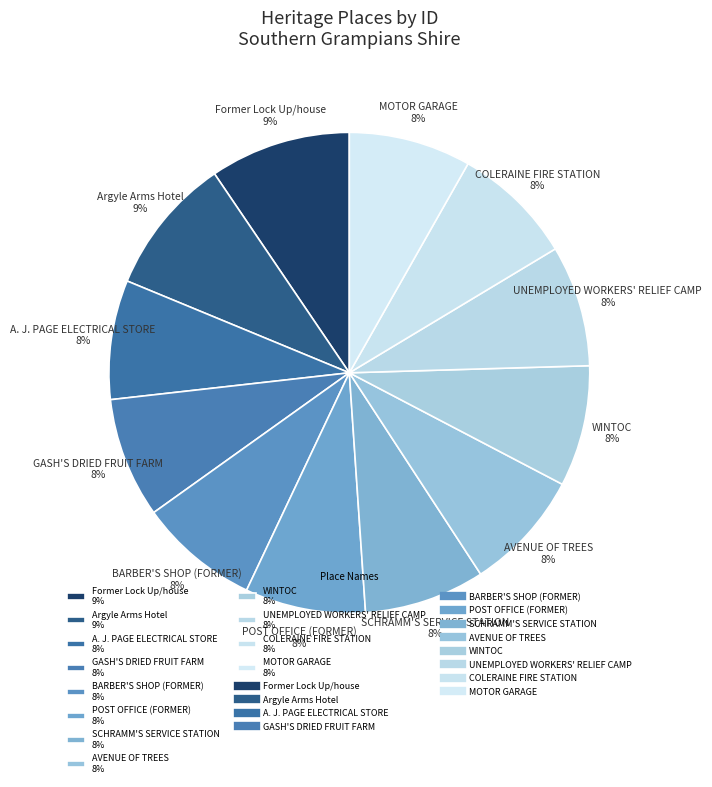

To the nearest percent, what is the combined percentage of COLERAINE FIRE STATION 8% and BARBER'S SHOP (FORMER) 8%?

16%